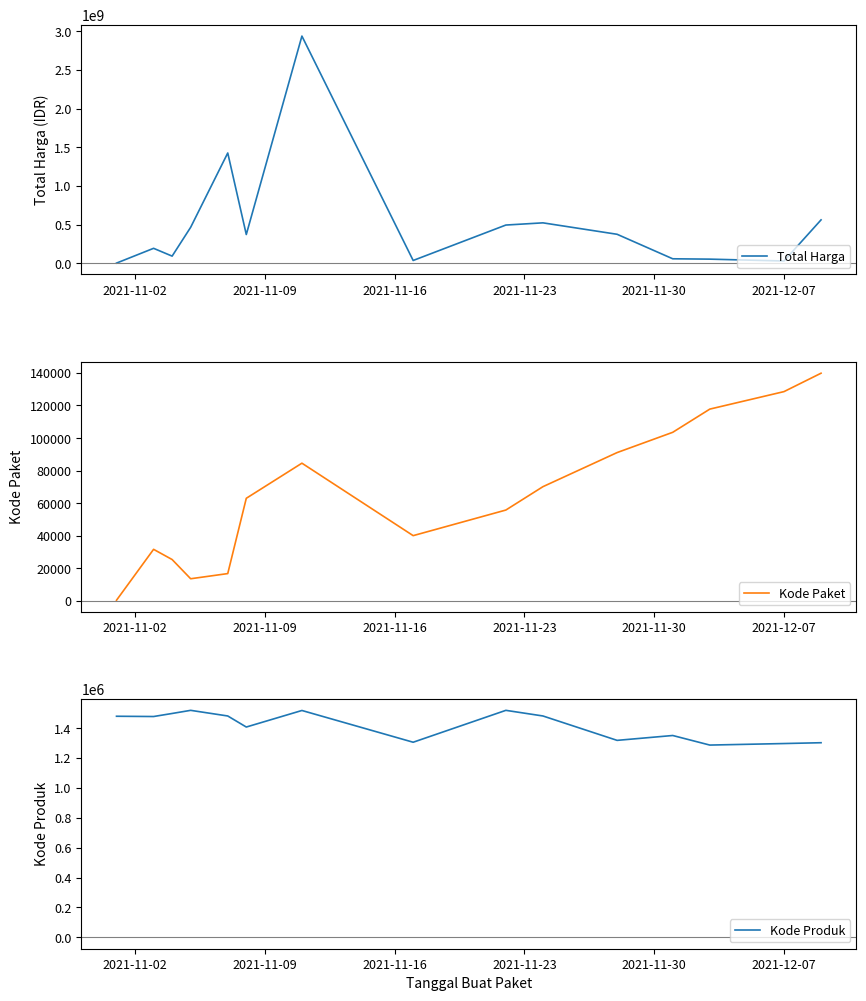

What is the minimum value for Kode Produk?

1286873